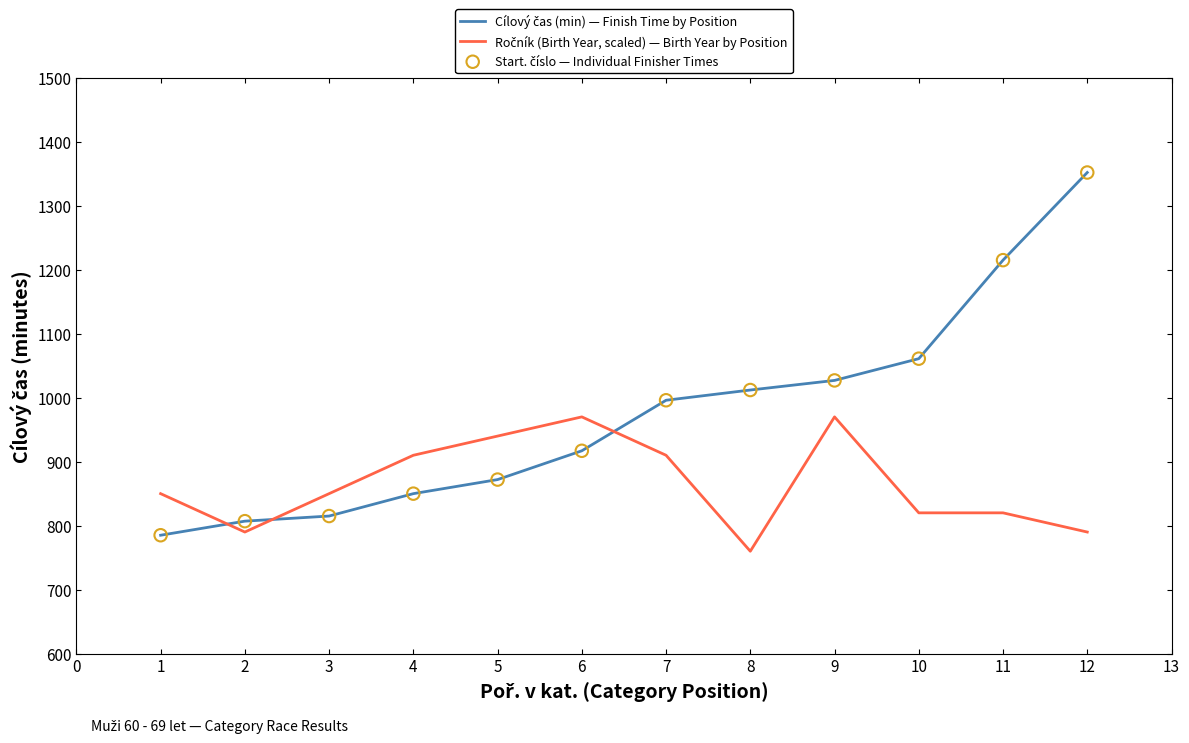

At which category is the sum across all series the highest?

12